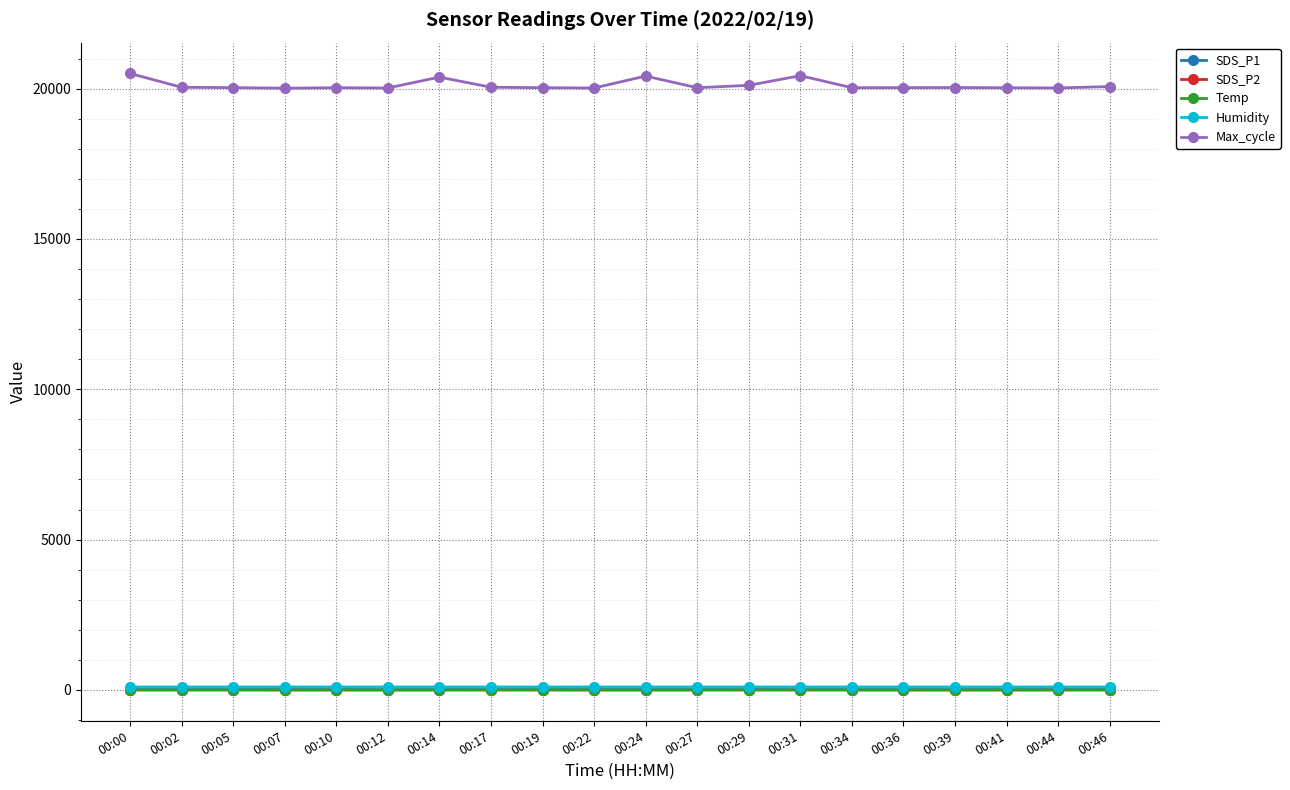

What is the value of the Humidity point at the 18th from the left?

99.9